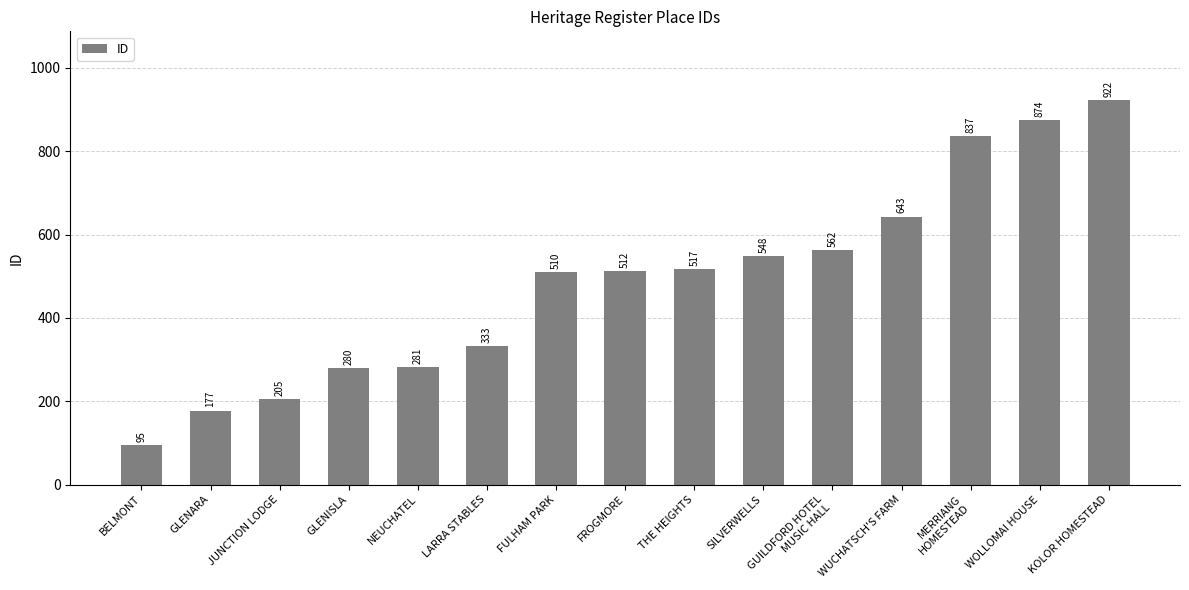

Which label corresponds to the largest value in the chart?

KOLOR HOMESTEAD